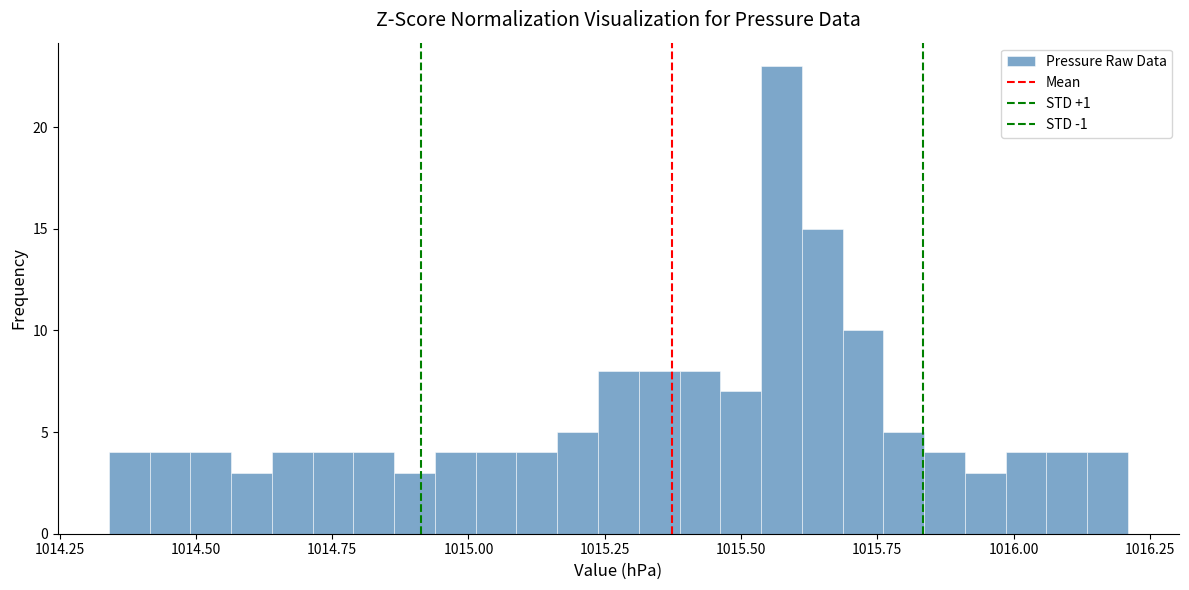

Around what value on the x-axis is the tallest bar? Give the approximate position of its centre, as read against the axis.

1015.55